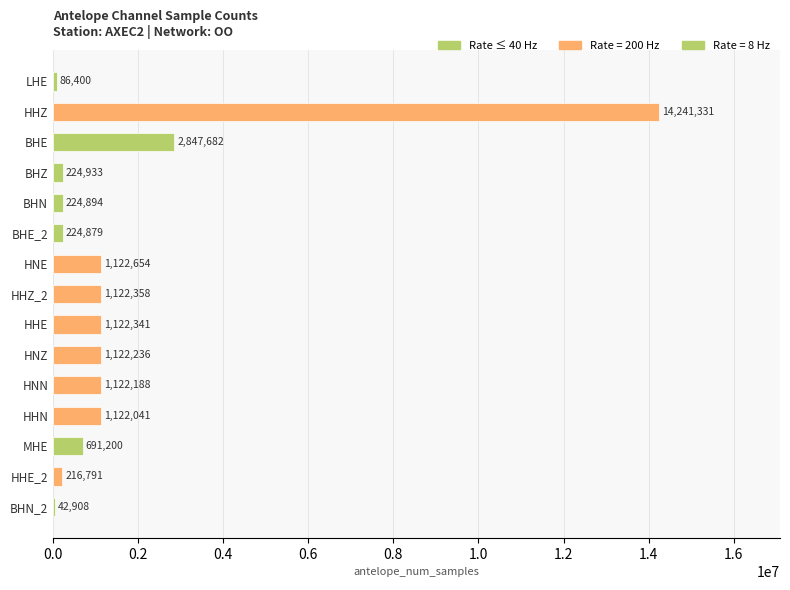

What is the ratio of the value at HHE to the value at HHE_2?

5.2